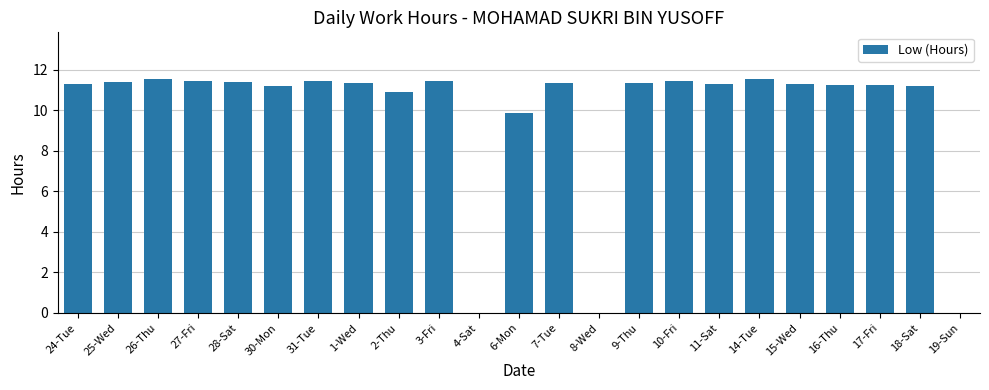

Which has a higher value, 7-Tue or 19-Sun?

7-Tue